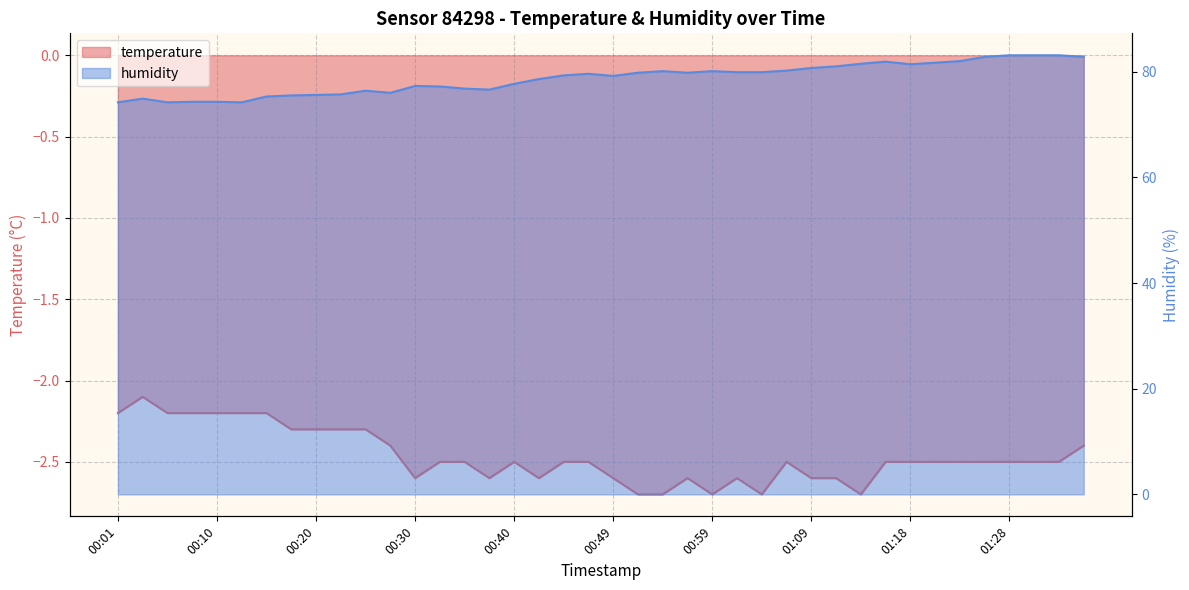

At how many categories does at least one series exceed 71?

40